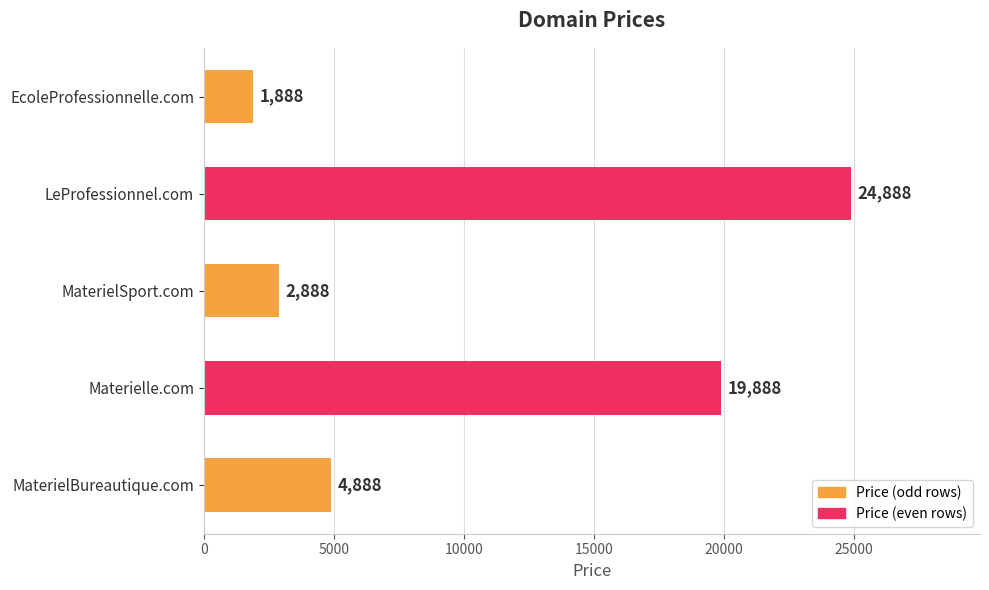

Reading bottom to top, list all the values displayed in this chart.

MaterielBureautique.com=4888	Materielle.com=19888	MaterielSport.com=2888	LeProfessionnel.com=24888	EcoleProfessionnelle.com=1888